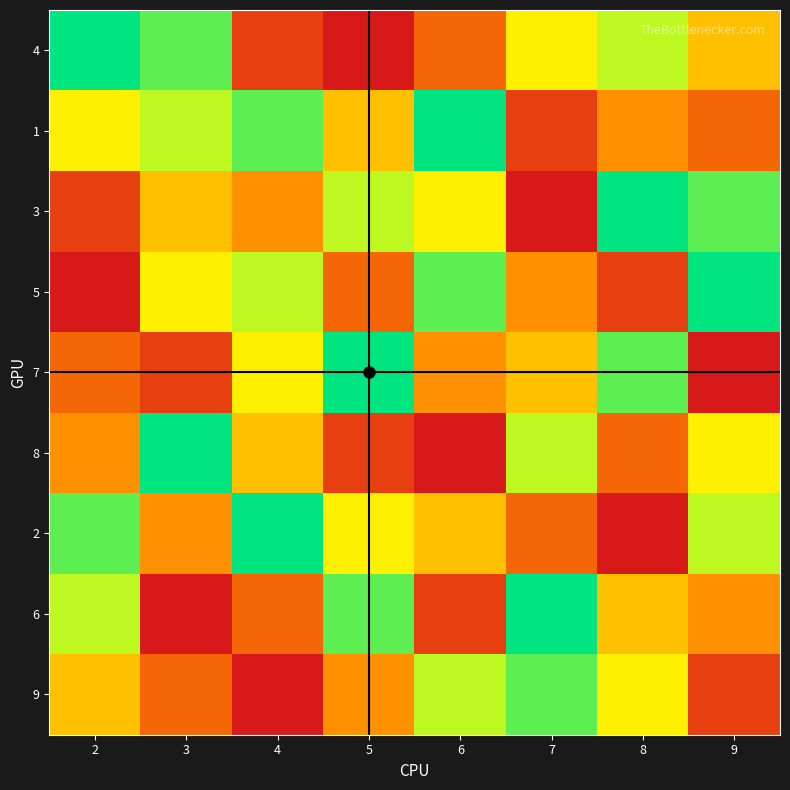

Reading left to right, what are all the values shown in this chart?

4: 2=9	3=8	4=2	5=1	6=3	7=6	8=7	9=5
1: 2=6	3=7	4=8	5=5	6=9	7=2	8=4	9=3
3: 2=2	3=5	4=4	5=7	6=6	7=1	8=9	9=8
5: 2=1	3=6	4=7	5=3	6=8	7=4	8=2	9=9
7: 2=3	3=2	4=6	5=9	6=4	7=5	8=8	9=1
8: 2=4	3=9	4=5	5=2	6=1	7=7	8=3	9=6
2: 2=8	3=4	4=9	5=6	6=5	7=3	8=1	9=7
6: 2=7	3=1	4=3	5=8	6=2	7=9	8=5	9=4
9: 2=5	3=3	4=1	5=4	6=7	7=8	8=6	9=2